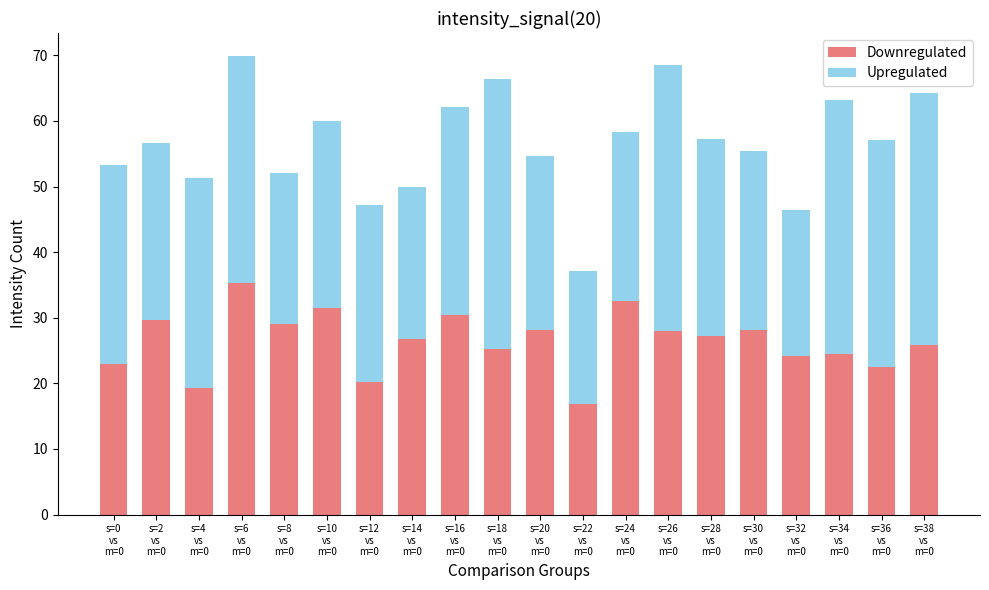

The Downregulated series shows 41.6 at s=26
vs
m=0. True or false?

False